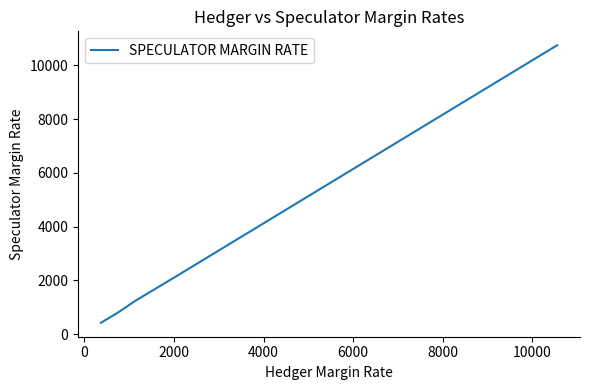

Reading left to right, list all the values displayed in this chart.

421	421	421	421	421	421	421	798	798	798	798	798	798	798	1237	1237	1237	1237	1237	1237	1878	1878	1878	1878	2158	2158	2158	2158	2169	2169	2169	2169	10752